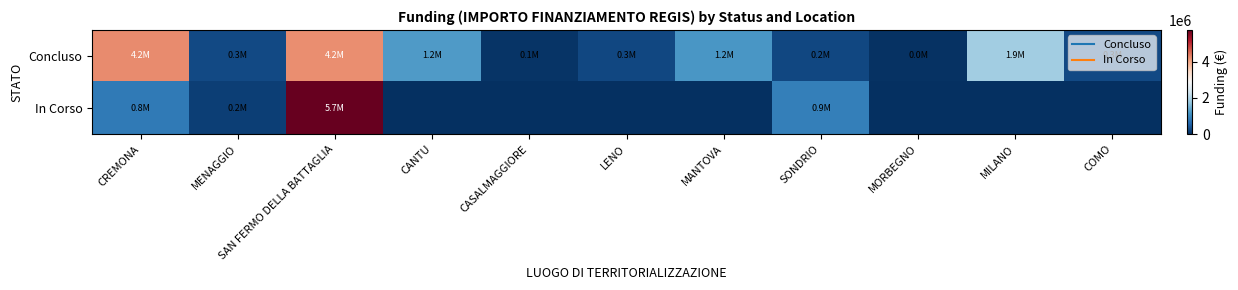

Which series has the largest total across all categories?

Concluso